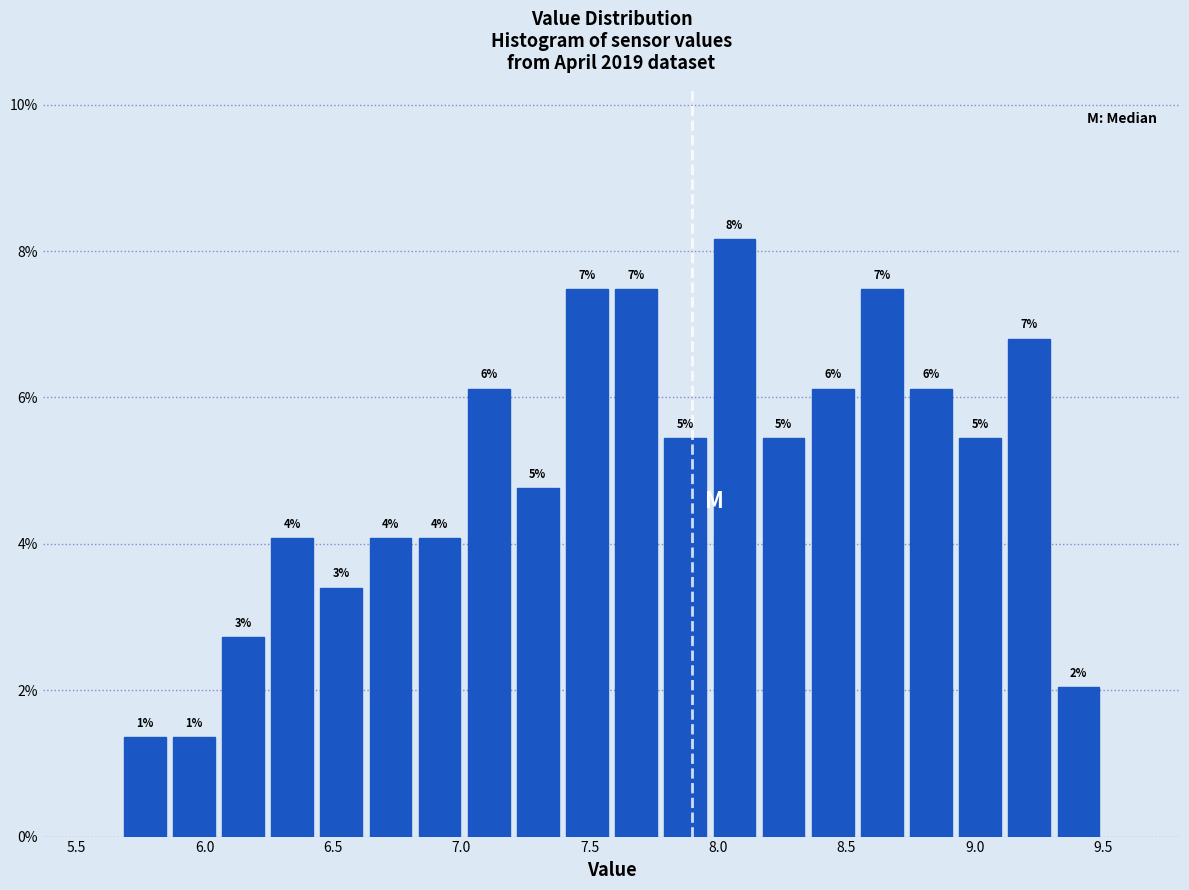

Read against the x-axis, roughly where is the centre of the tallest bar?

8.05